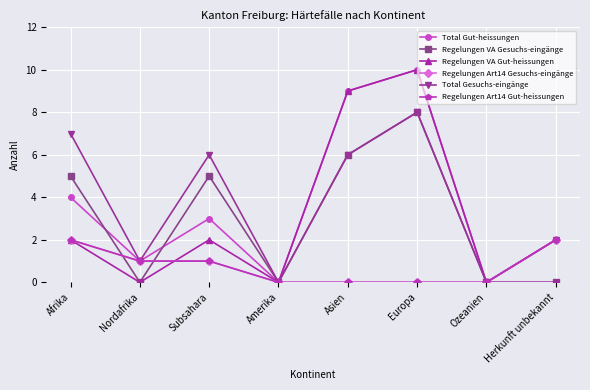

How many intersections are there between Regelungen Art14 Gesuchs-eingänge and Regelungen VA Gut-heissungen?

1